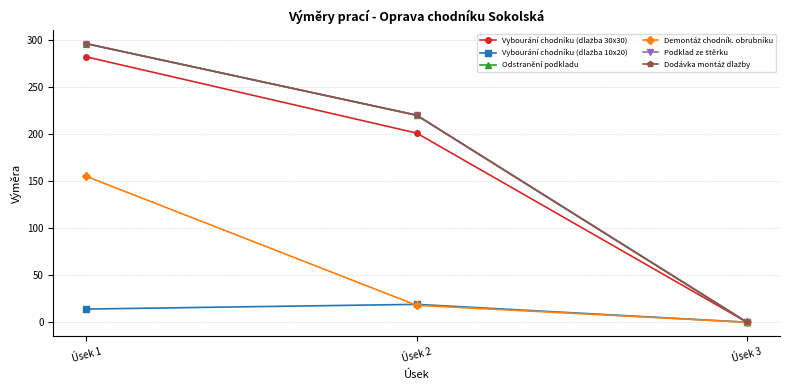

Is this an area chart (filled region under the line)?

No